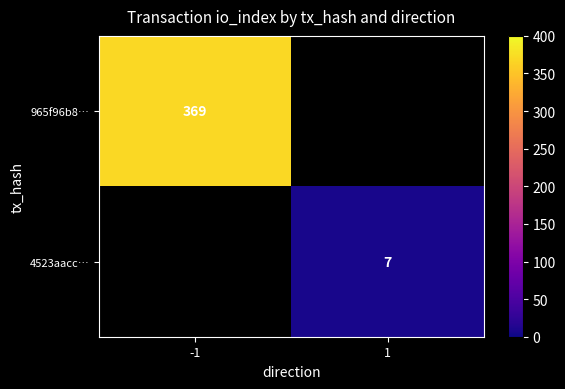

Is it true that 965f96b8… equals 369 at -1?

True